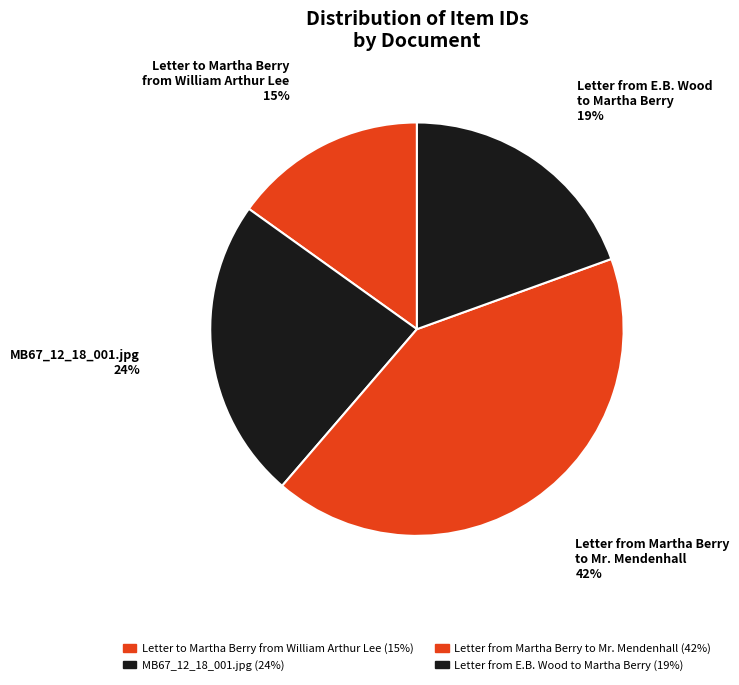

Which category has the biggest portion of the pie?

Letter from Martha Berry to Mr. Mendenhall